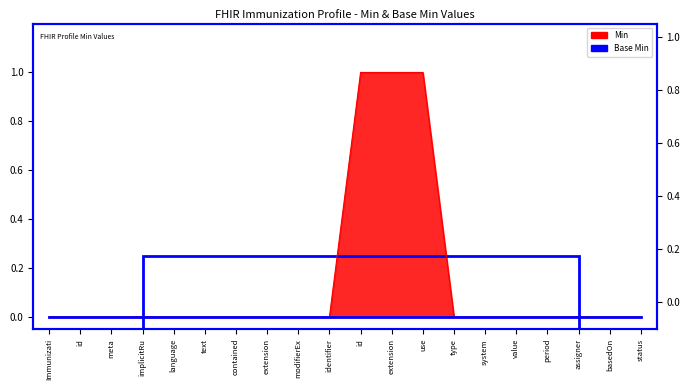

Count the values in the range 0 to 1.

20